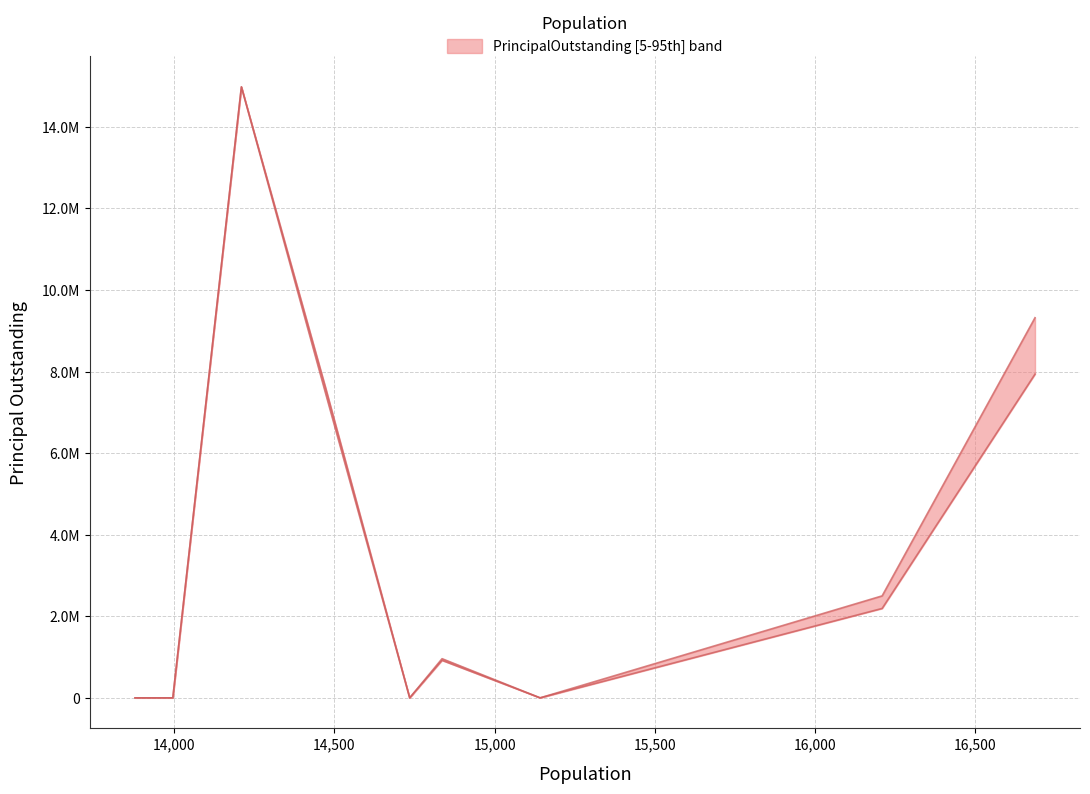

True or false: DebtPerCapita and PrincipalOutstanding intersect in this chart.

False